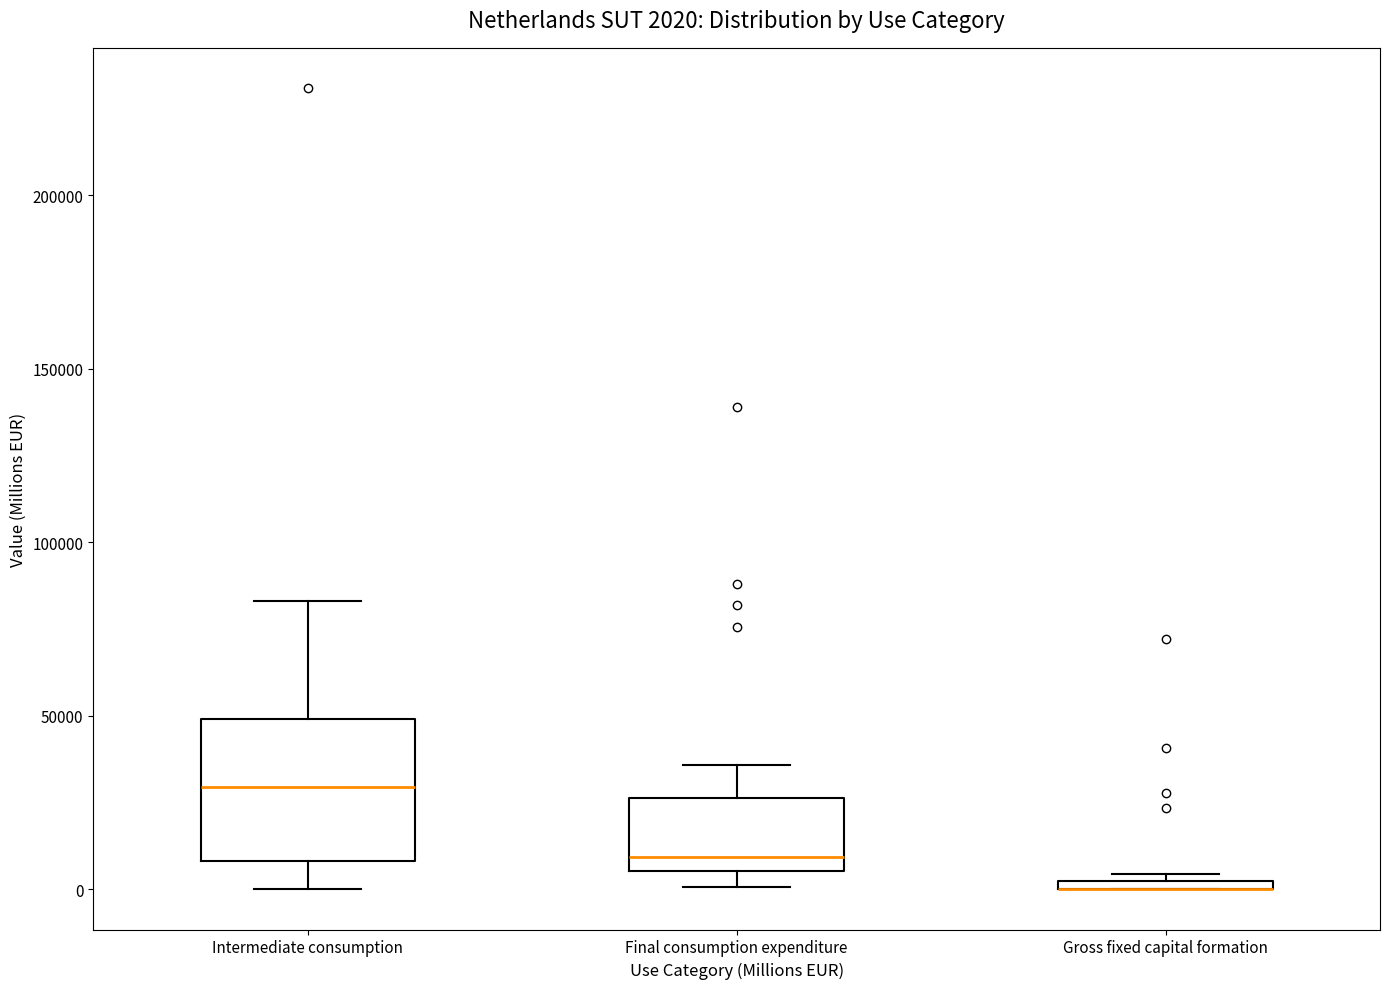

Comparing the boxes themselves (not the whiskers), which one is the tallest?

Intermediate consumption